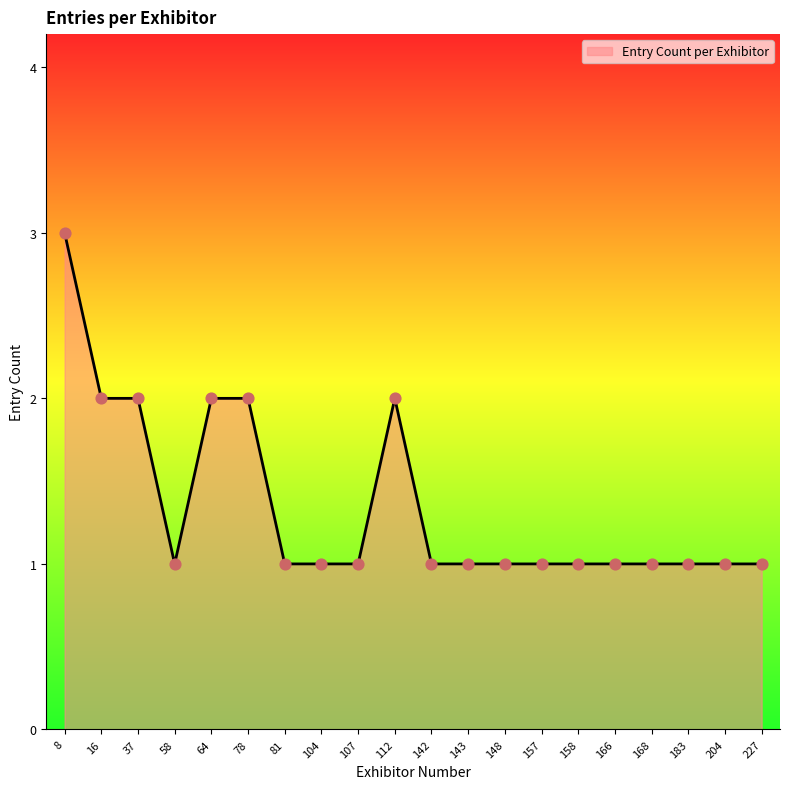

Approximately how many times larger is the value at 107 compared to 64?

0.5